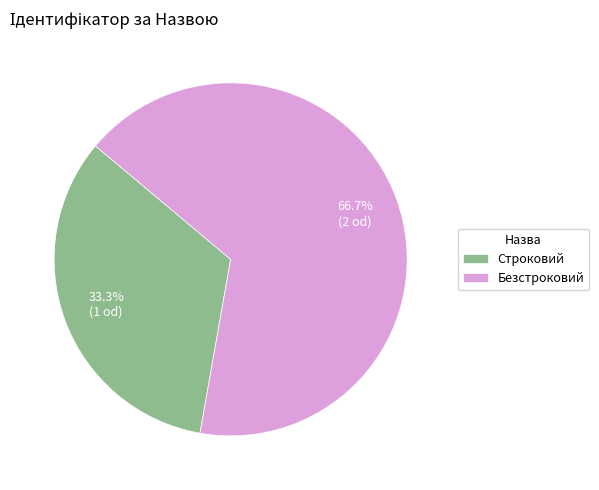

Rank the categories by value from lowest to highest.

Строковий, Безстроковий